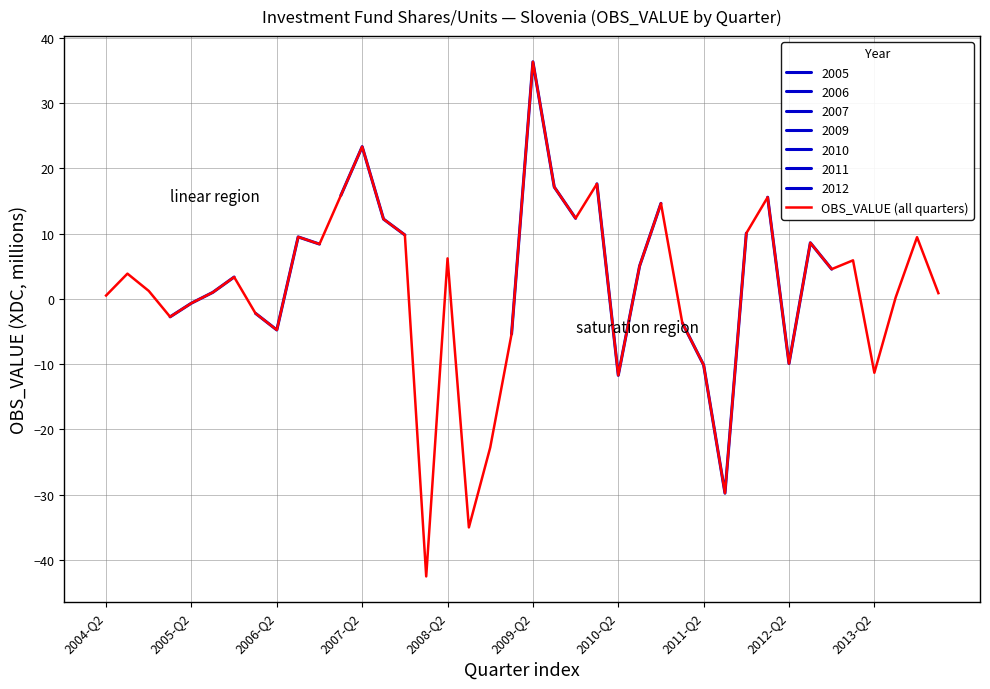

How many positive values are there?

26